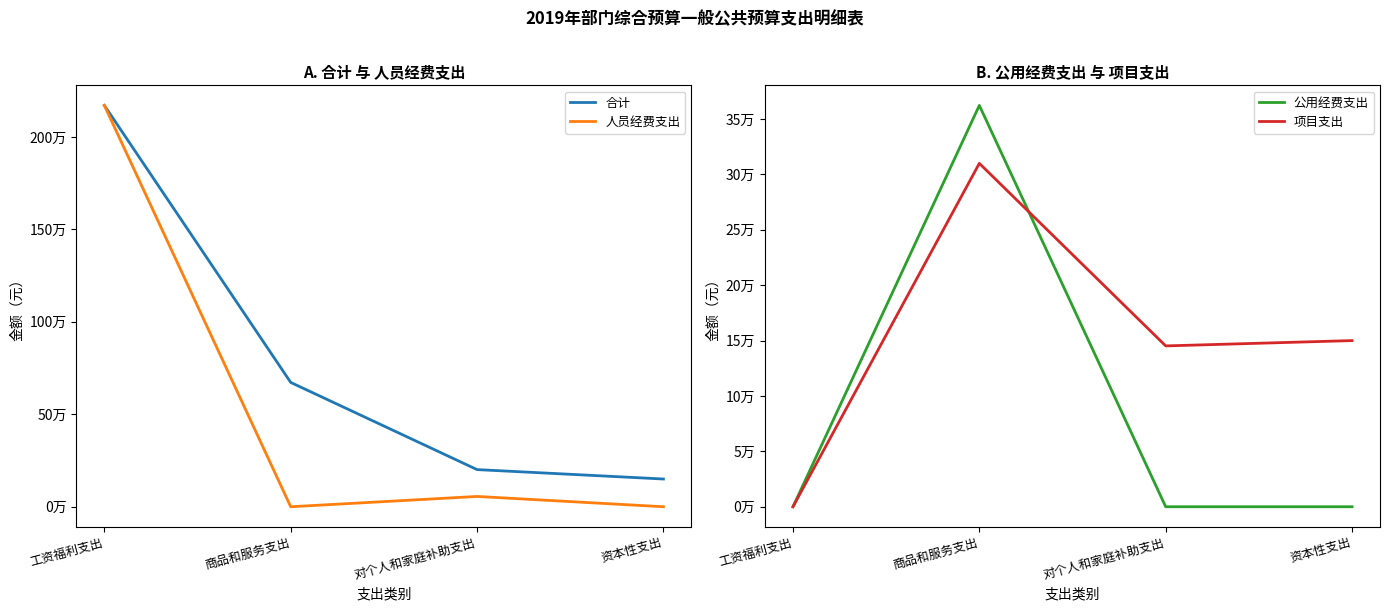

What is the value of the 合计 point at the 1st from the left?

2170554